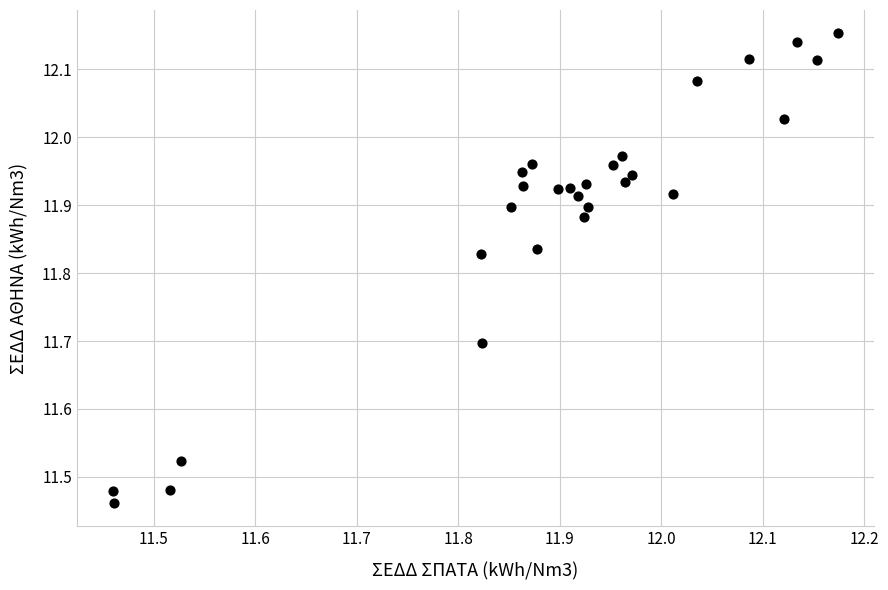

What is the range of Y values (max minus min)?

0.7